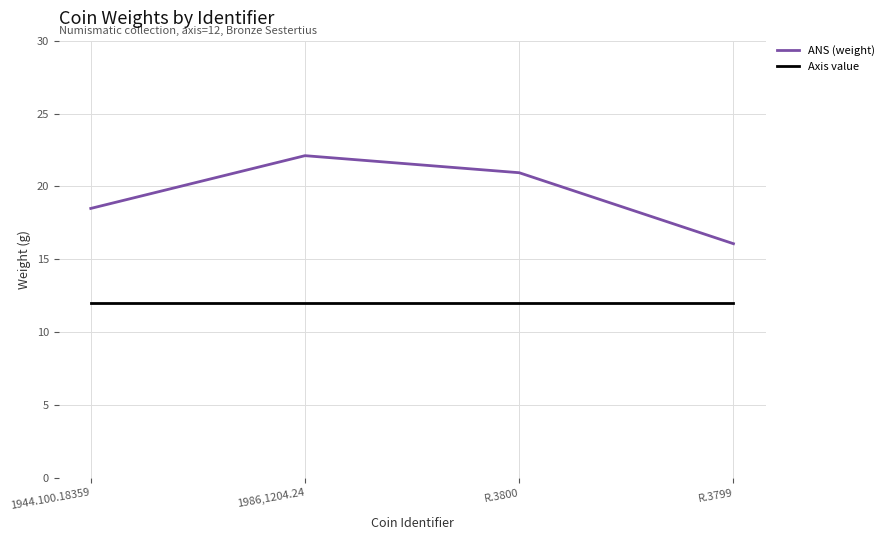

What is the total value across all series at 1986,1204.24?

34.1